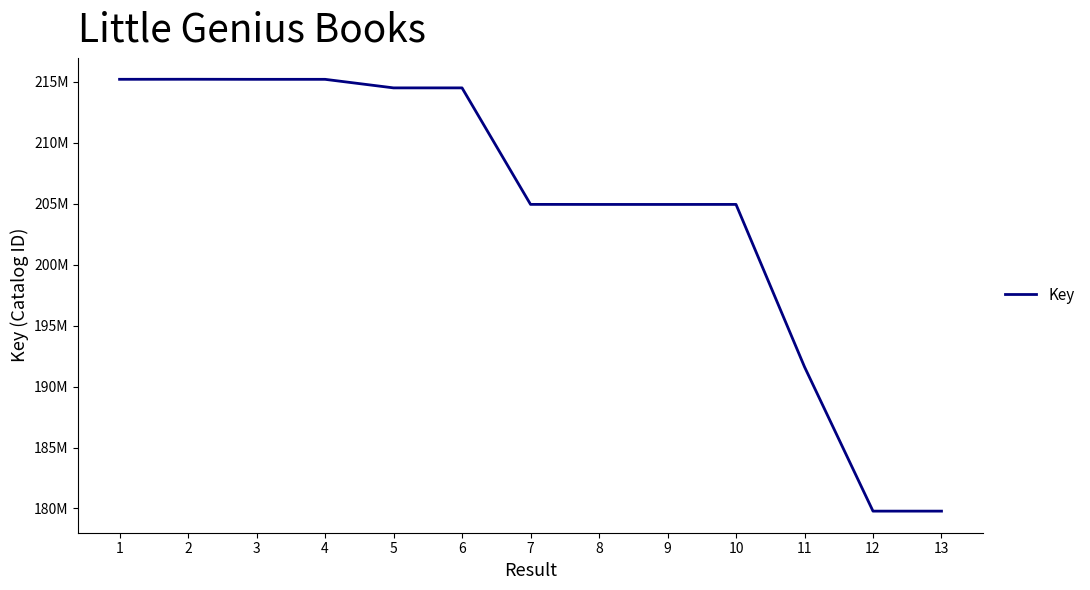

Does the chart display data point markers on the line(s)?

No